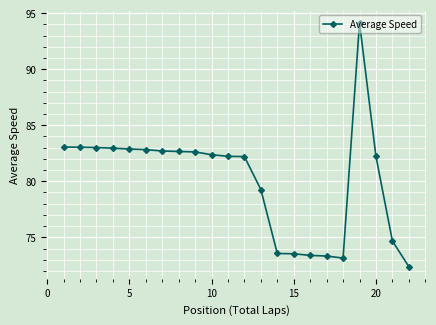

What is the minimum value shown in the chart?

72.4